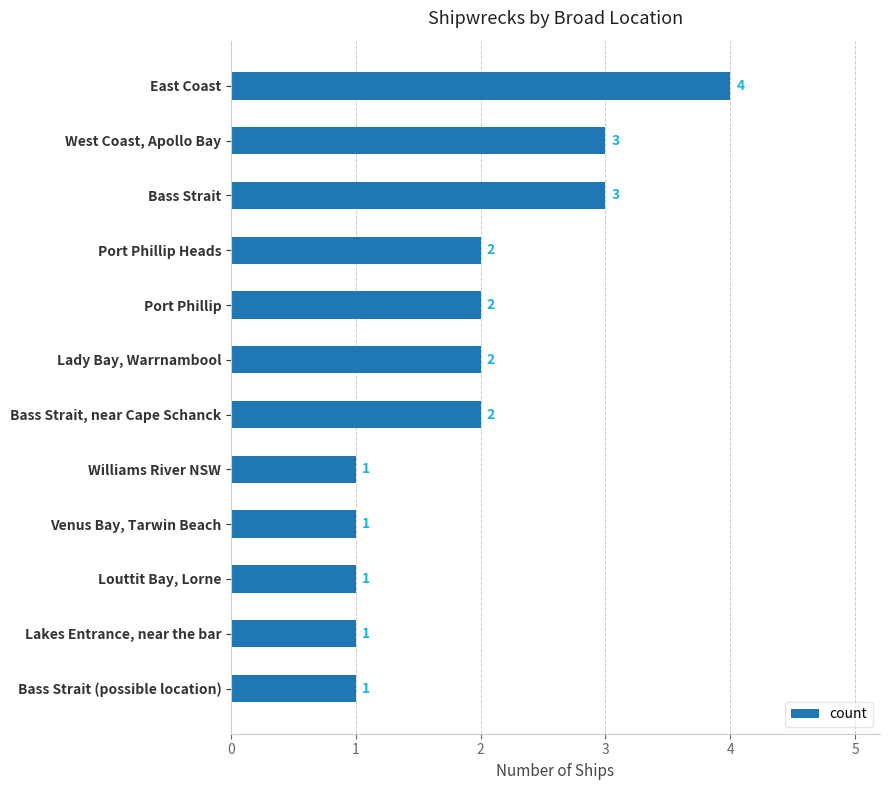

What is the sum of all values?

23